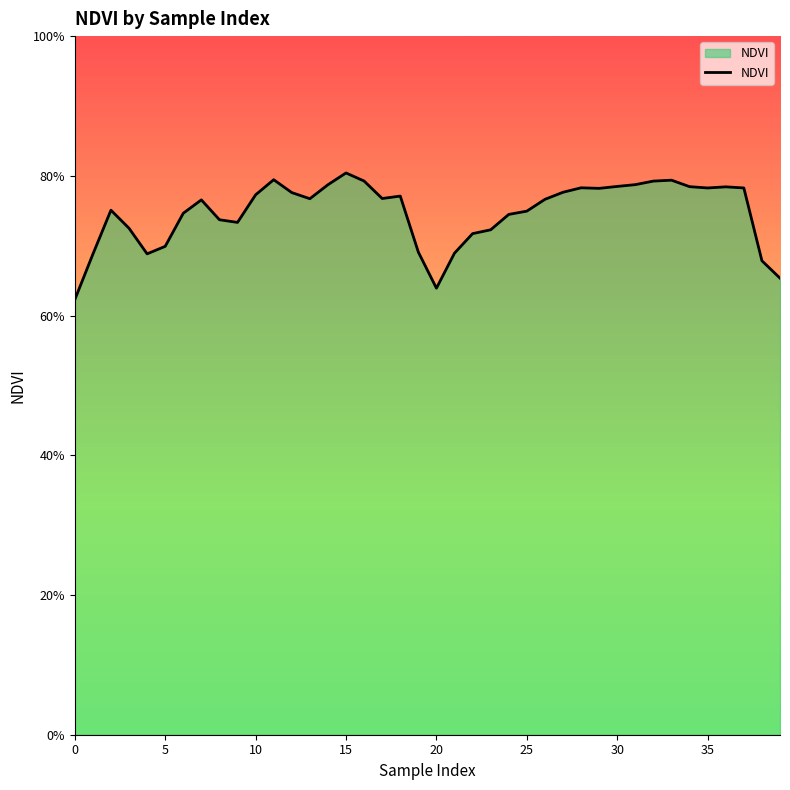

Does the chart display data point markers on the line(s)?

No